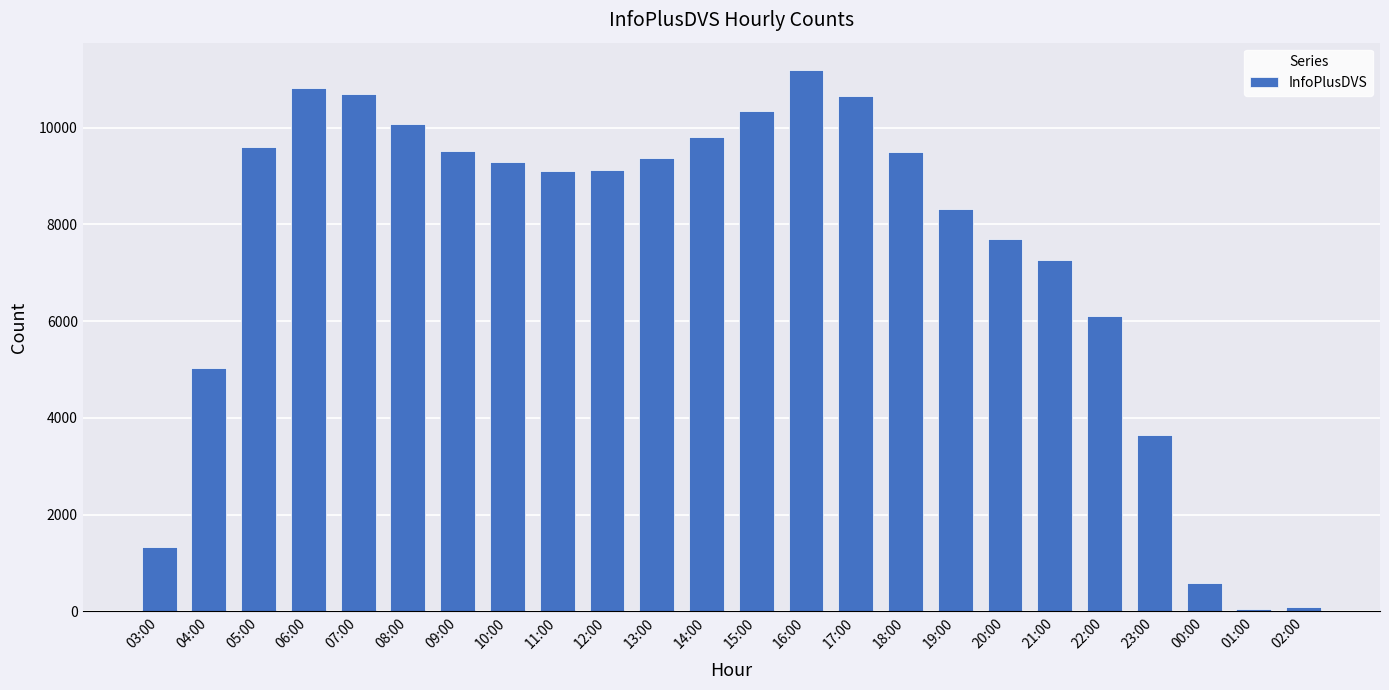

Between 04:00 and 15:00, which is larger?

15:00